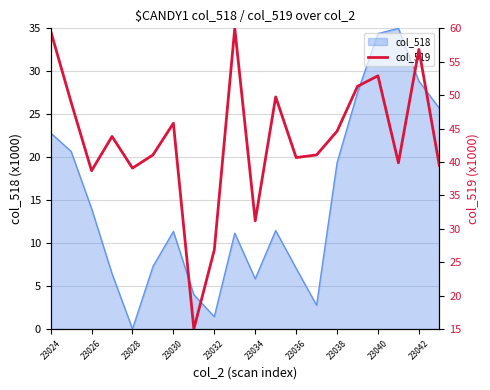

What is the difference between the maximum and minimum values?

45.0